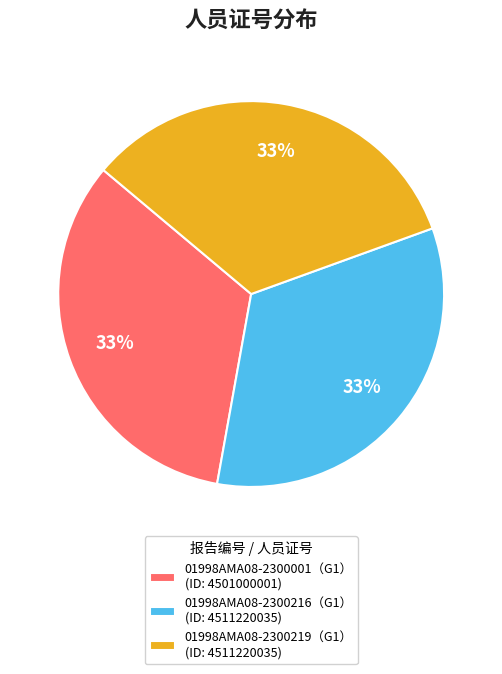

What percentage is the 01998AMA08-2300216（G1） slice, to the nearest percent?

33%